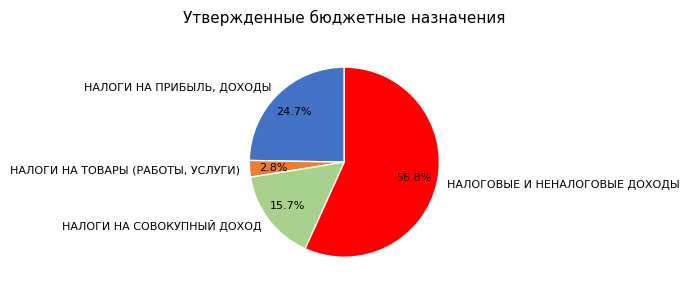

Is it true that НАЛОГИ НА СОВОКУПНЫЙ ДОХОД is 16% of the pie?

True